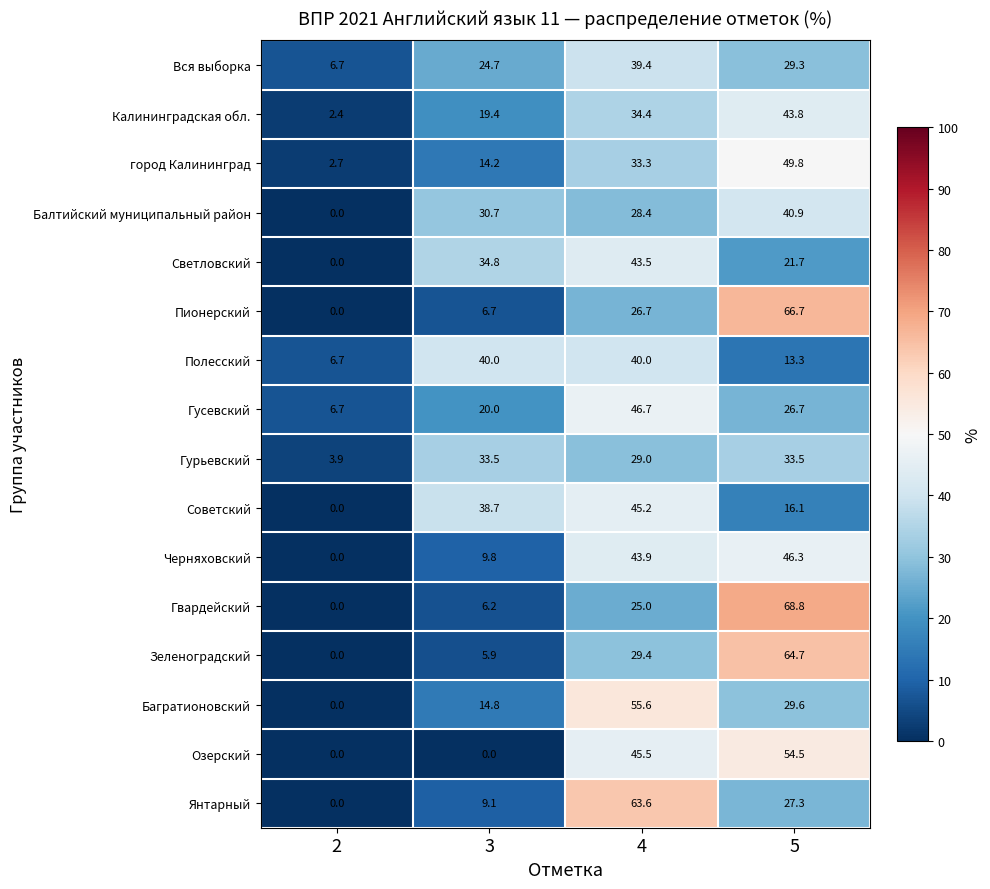

Is the value of Багратионовский at 3 greater than the value of город Калининград at 4?

No